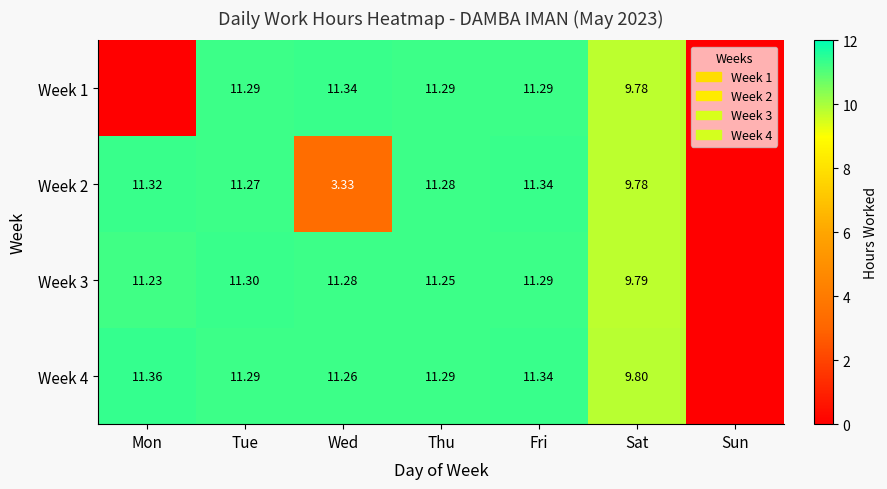

Which label corresponds to the largest value in the chart?

Mon